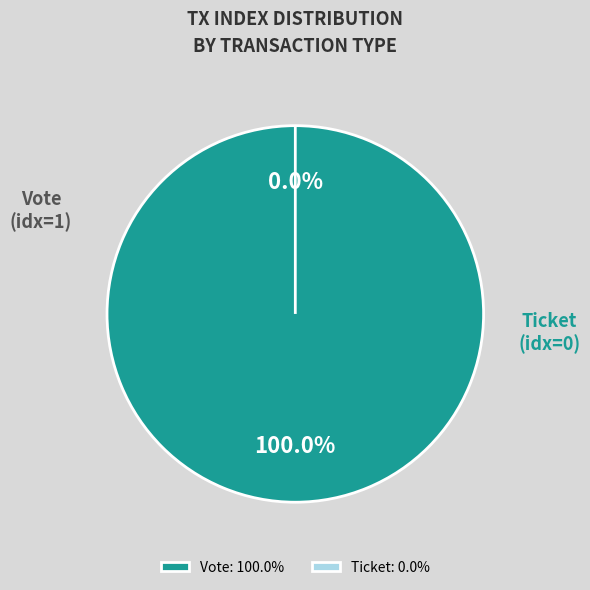

What is the total percentage of Vote and Ticket?

100.0%